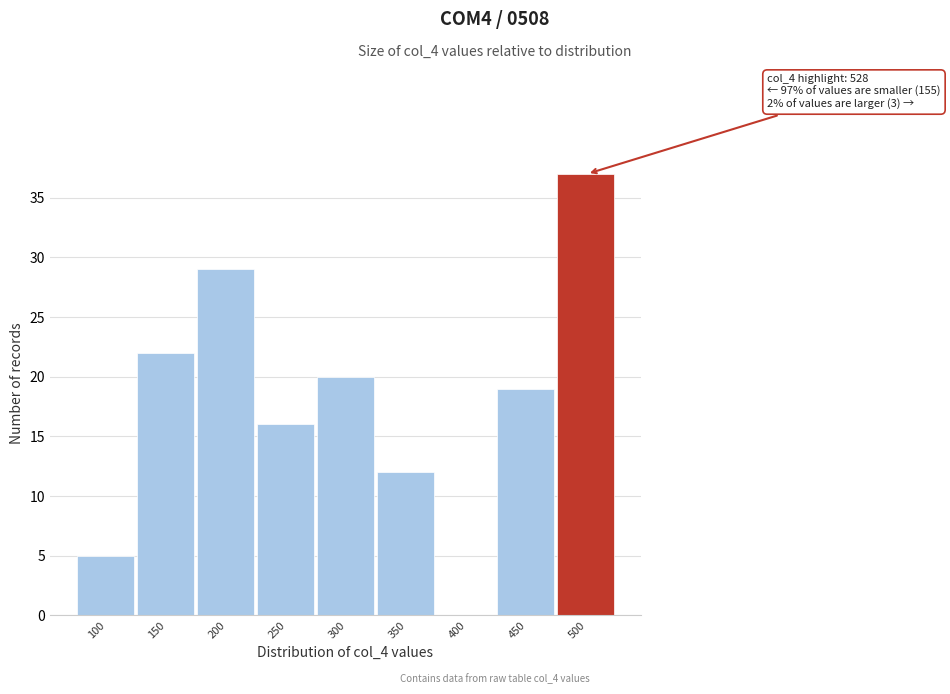

Reading right to left, extract all data points from this chart.

500=37	450=19	400=0	350=12	300=20	250=16	200=29	150=22	100=5